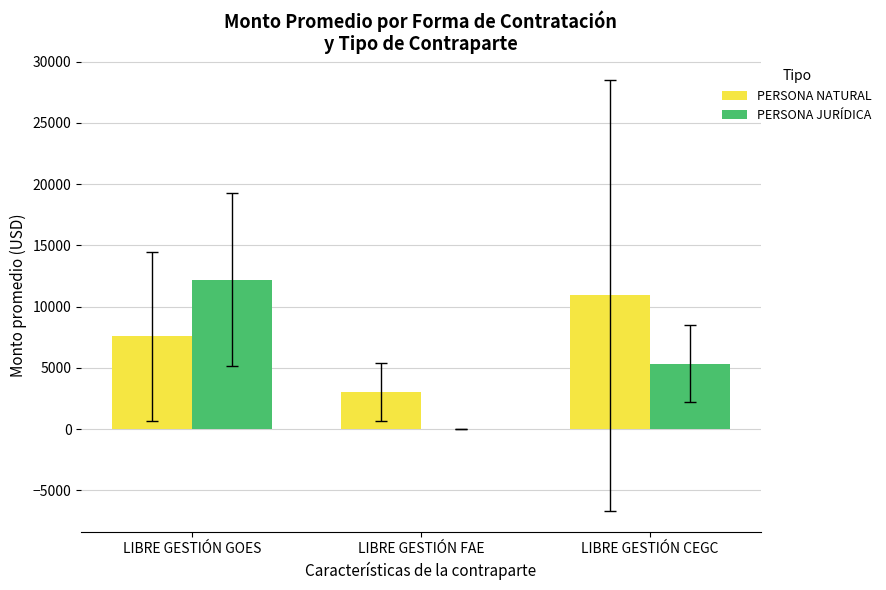

The value of PERSONA JURÍDICA at LIBRE GESTIÓN GOES is 18811.6. True or false?

False